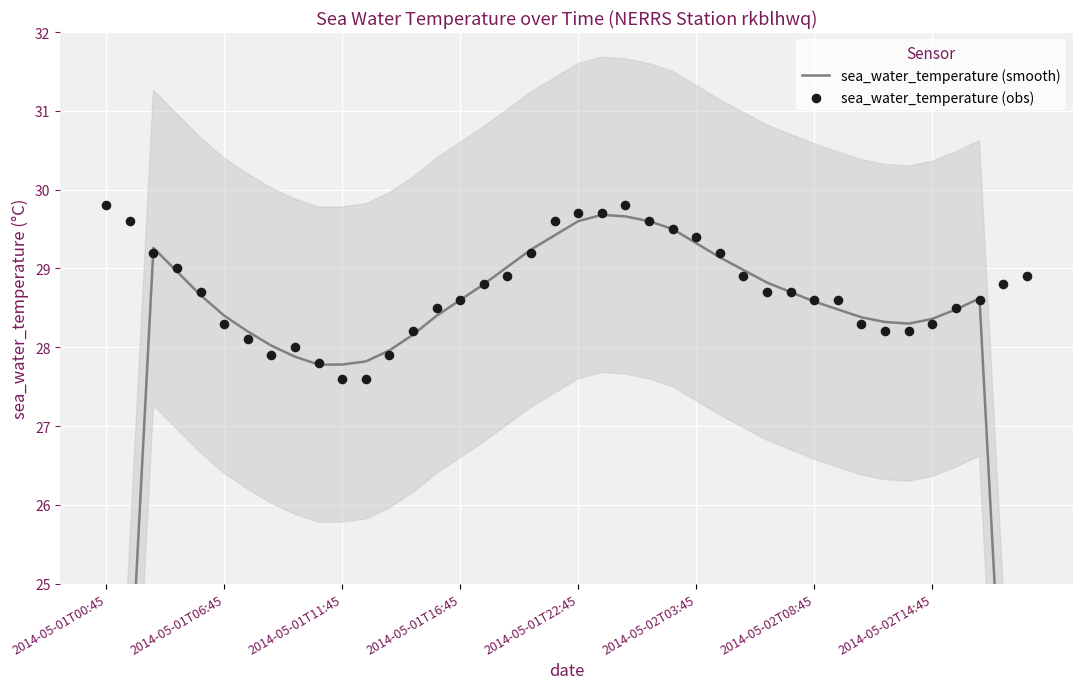

At which category is the sum across all series the highest?

22